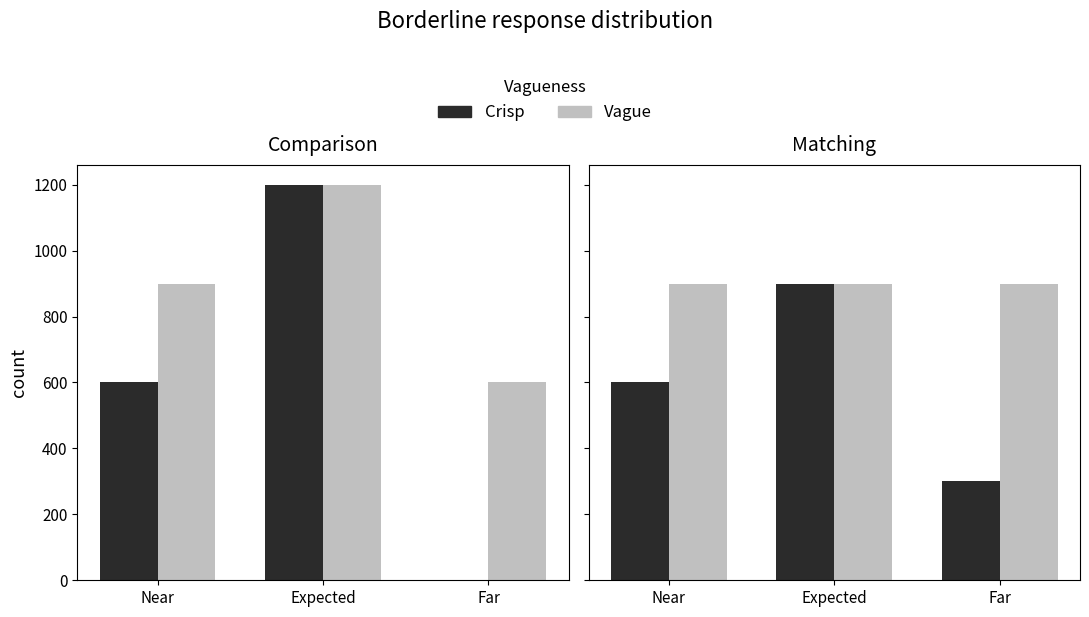

What is the value of the Vague bar at the 2nd from the left?

900